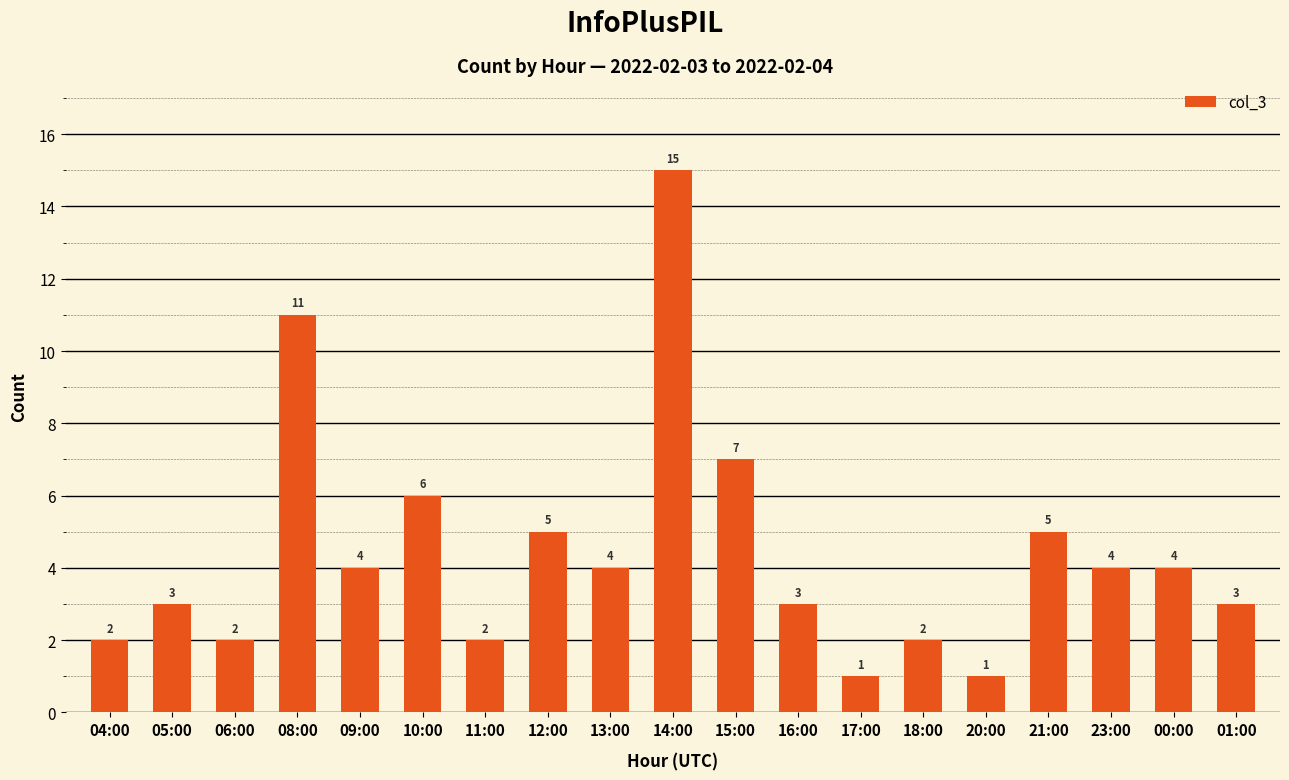

What is the difference between the values at 13:00 and 12:00?

1